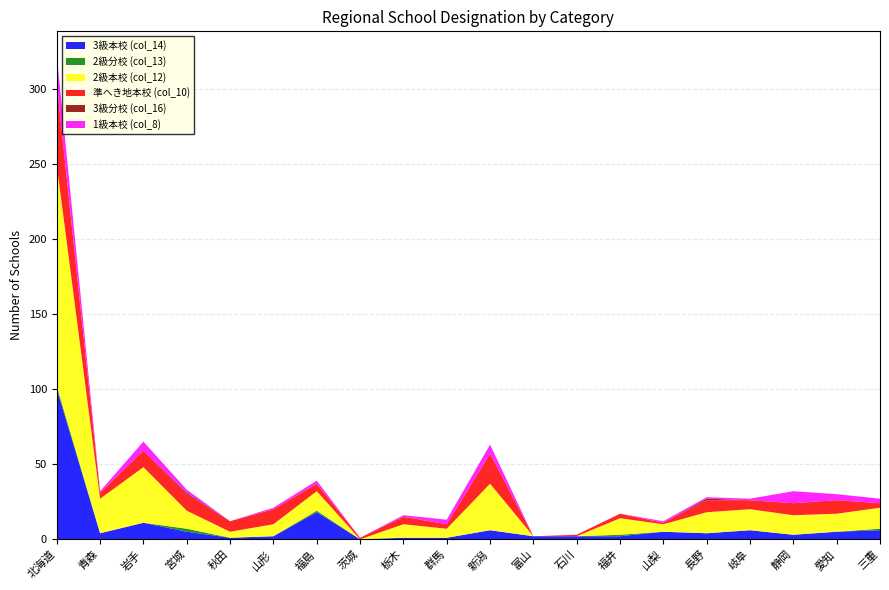

Reading left to right, what are all the values shown in this chart?

3級本校 (col_14): 100	4	11	5	1	2	18	0	1	1	6	2	2	2	5	4	6	3	5	6
2級分校 (col_13): 2	0	0	2	0	0	1	0	0	0	0	0	0	1	0	0	0	0	0	1
2級本校 (col_12): 147	23	37	12	4	8	13	0	9	6	31	0	0	11	5	14	14	13	12	14
準へき地本校 (col_10): 54	4	11	11	7	10	5	1	5	3	20	0	1	3	1	8	6	8	9	3
3級分校 (col_16): 0	0	0	1	0	0	0	0	0	0	0	0	0	0	0	1	0	0	0	0
1級本校 (col_8): 19	1	6	2	0	1	2	0	1	3	6	0	0	0	1	1	1	8	4	3